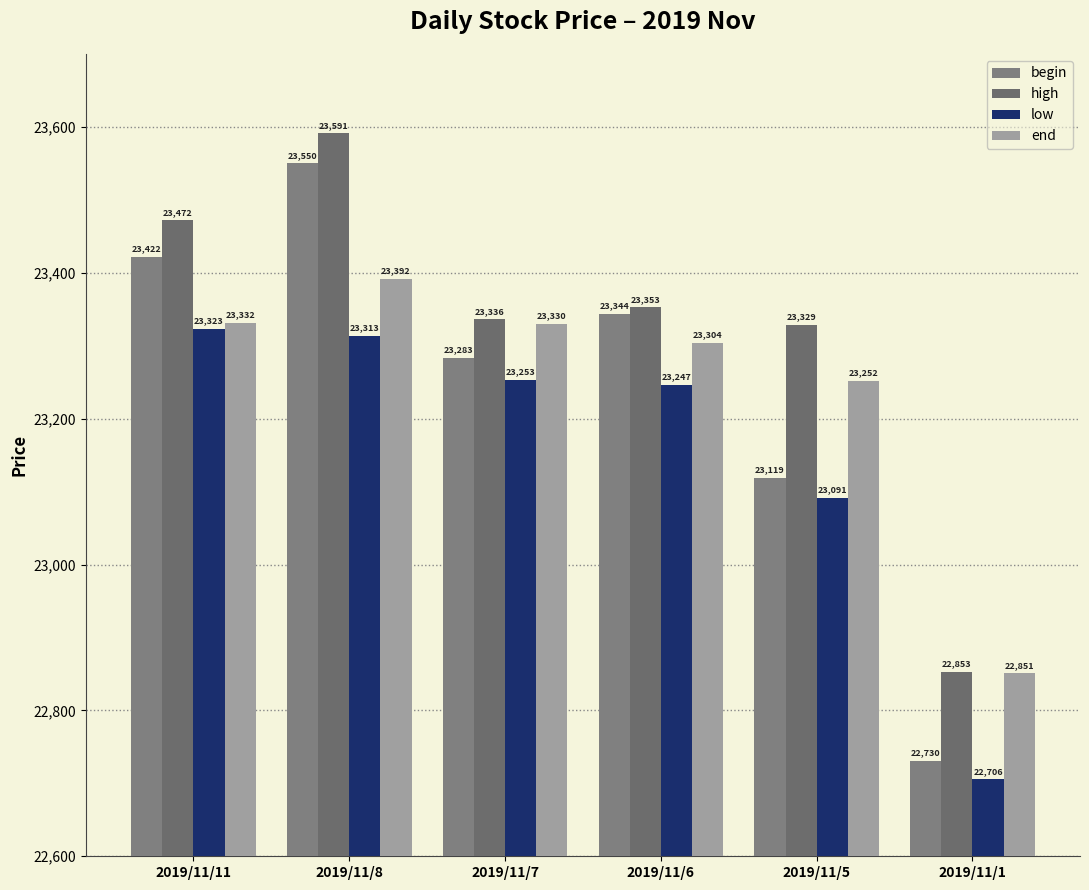

How many groups of bars are there?

6